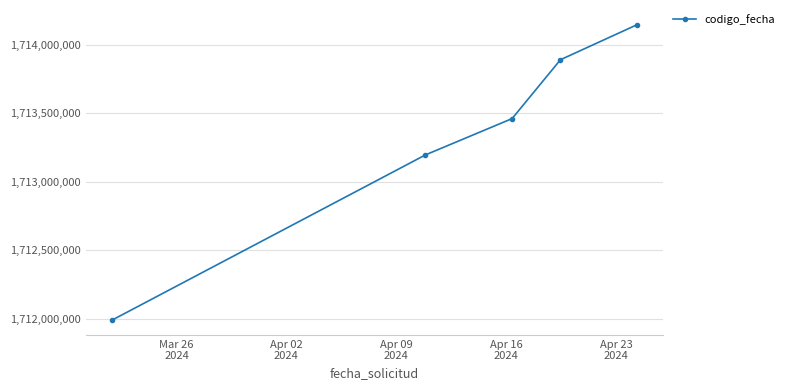

What is the sum of all values?

8566677469